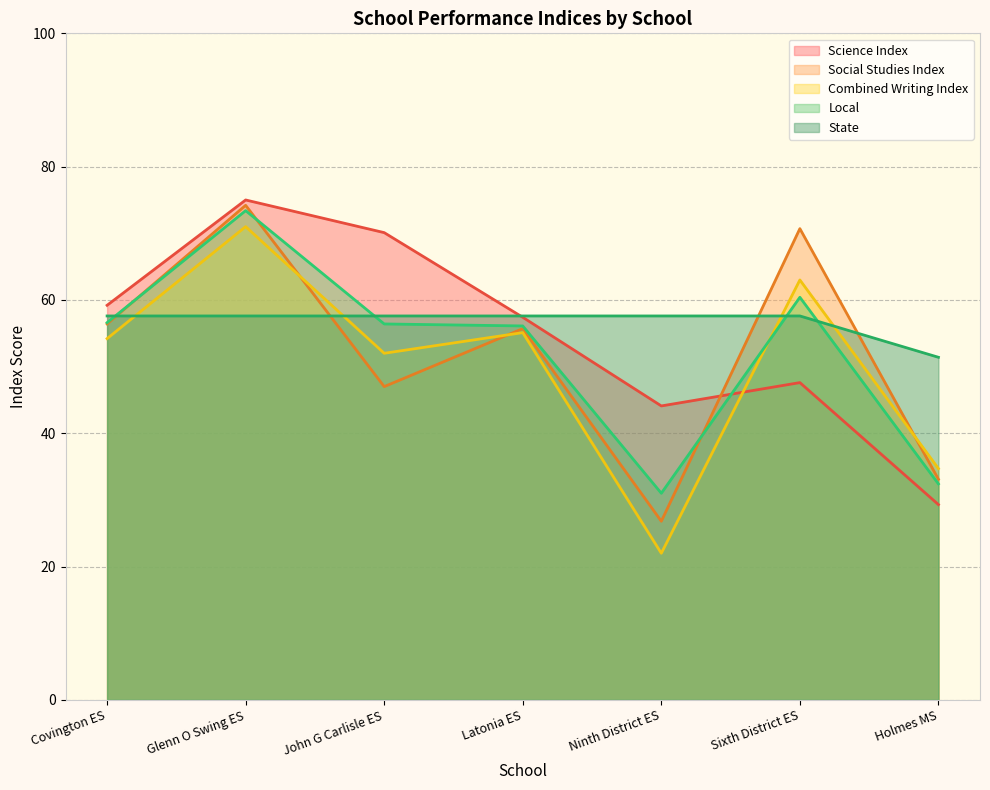

The Combined Writing Index series shows 34.7 at Holmes MS. True or false?

True